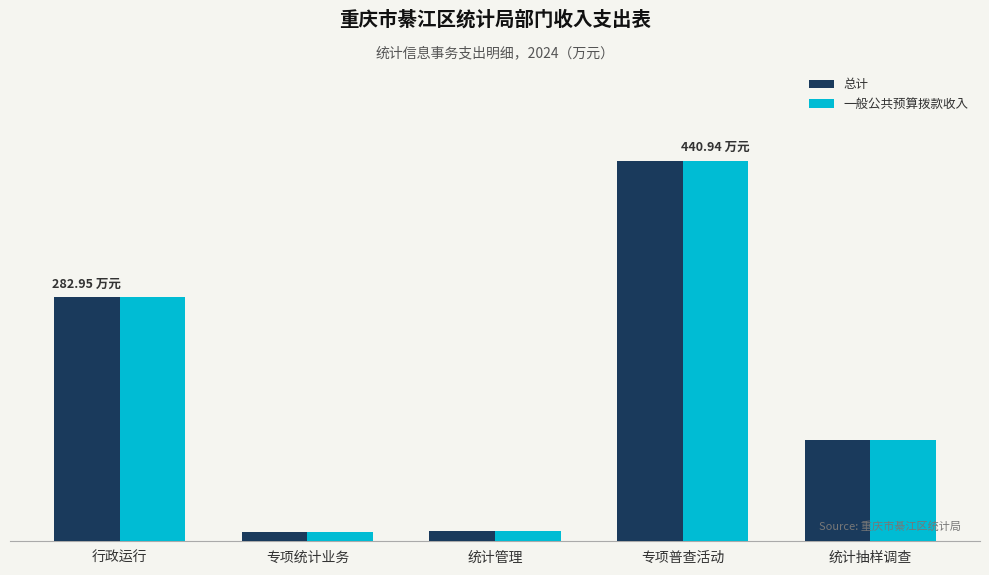

What are all the series names shown in the legend?

总计, 一般公共预算拨款收入